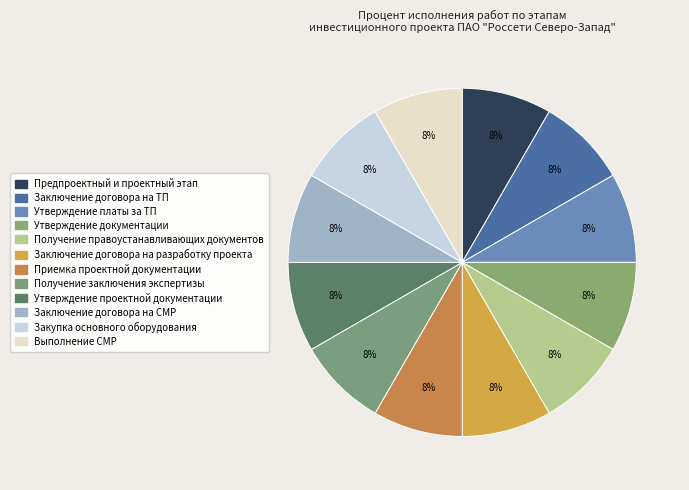

How many segments does this pie chart have?

12